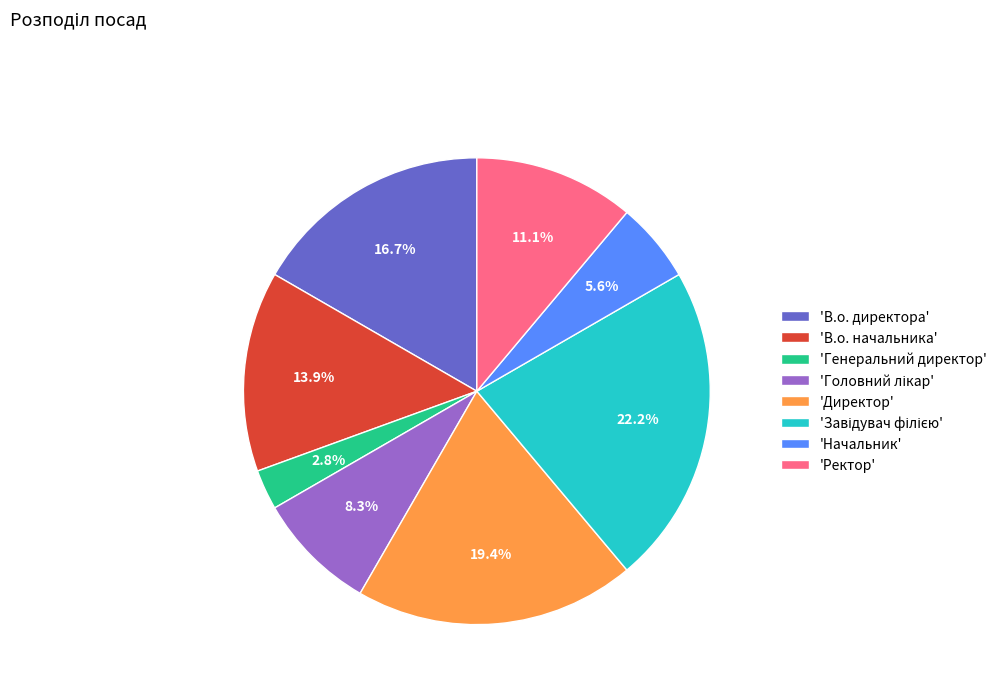

How much of the chart is everything except 'В.о. начальника'?

86.1%